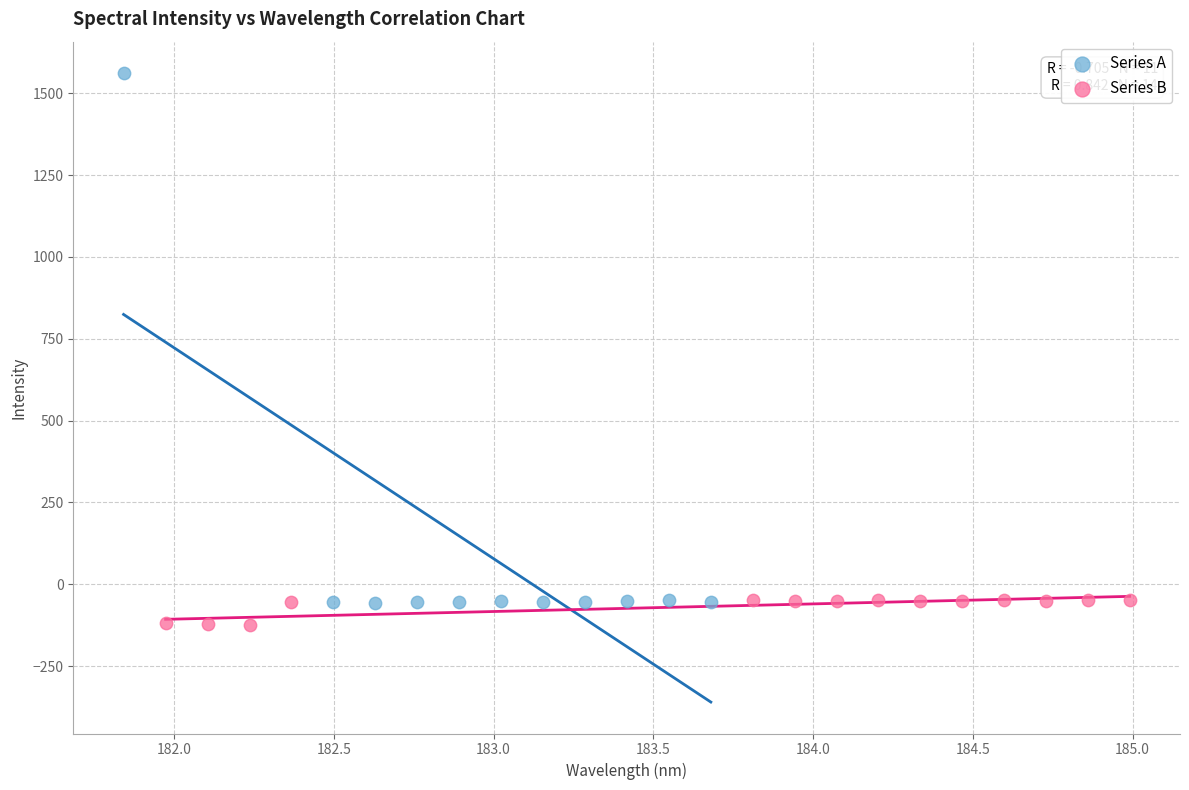

Which series contains the highest Y value?

Series A